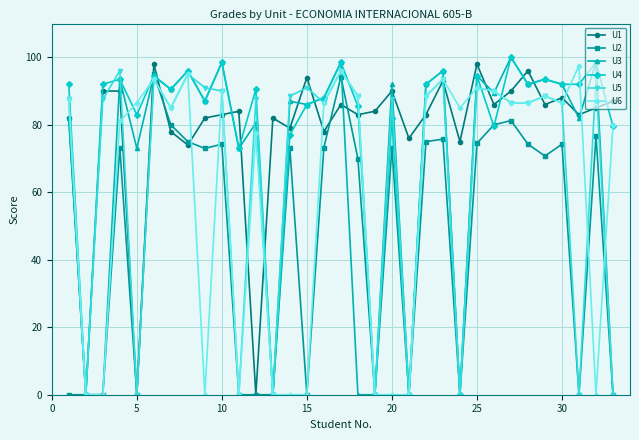

What is the value of the U5 point at the 25th from the left?

91.0